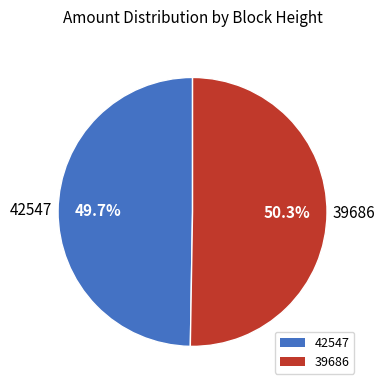

Does 42547 represent more than half of the total?

No